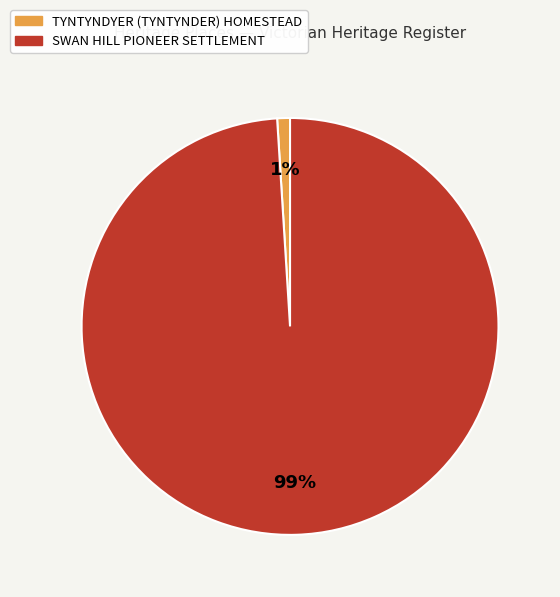

Which slice is the smallest?

TYNTYNDYER (TYNTYNDER) HOMESTEAD